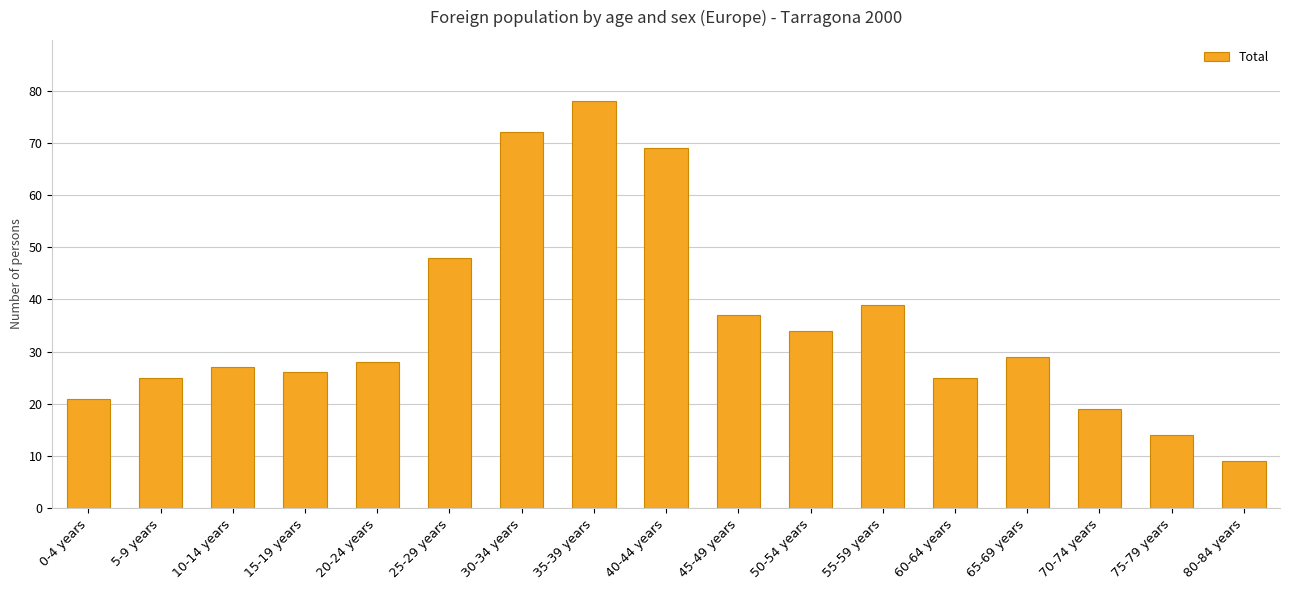

True or false: the data shows 23 at 25-29 years.

False